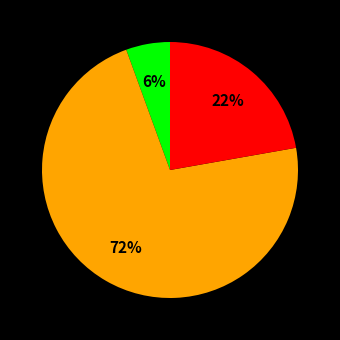

To the nearest percent, what is the average slice percentage?

33%